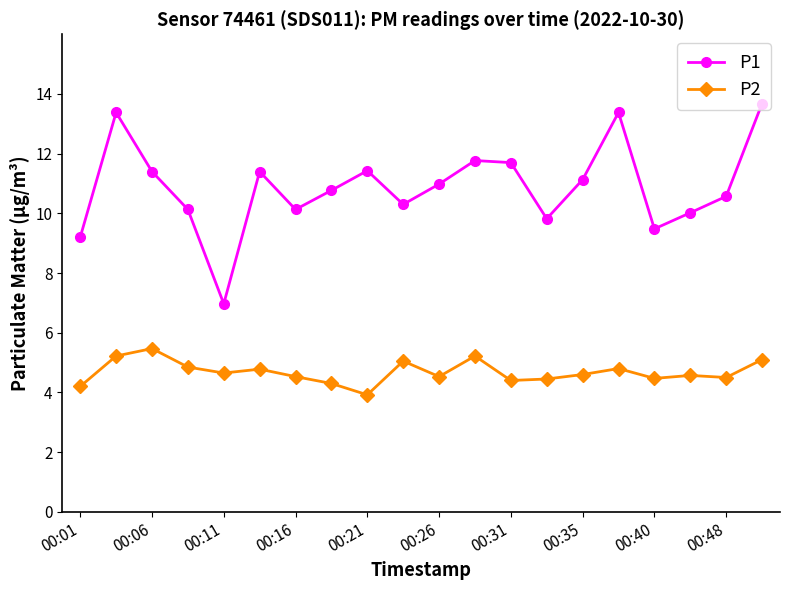

How many distinct data groups are displayed?

2